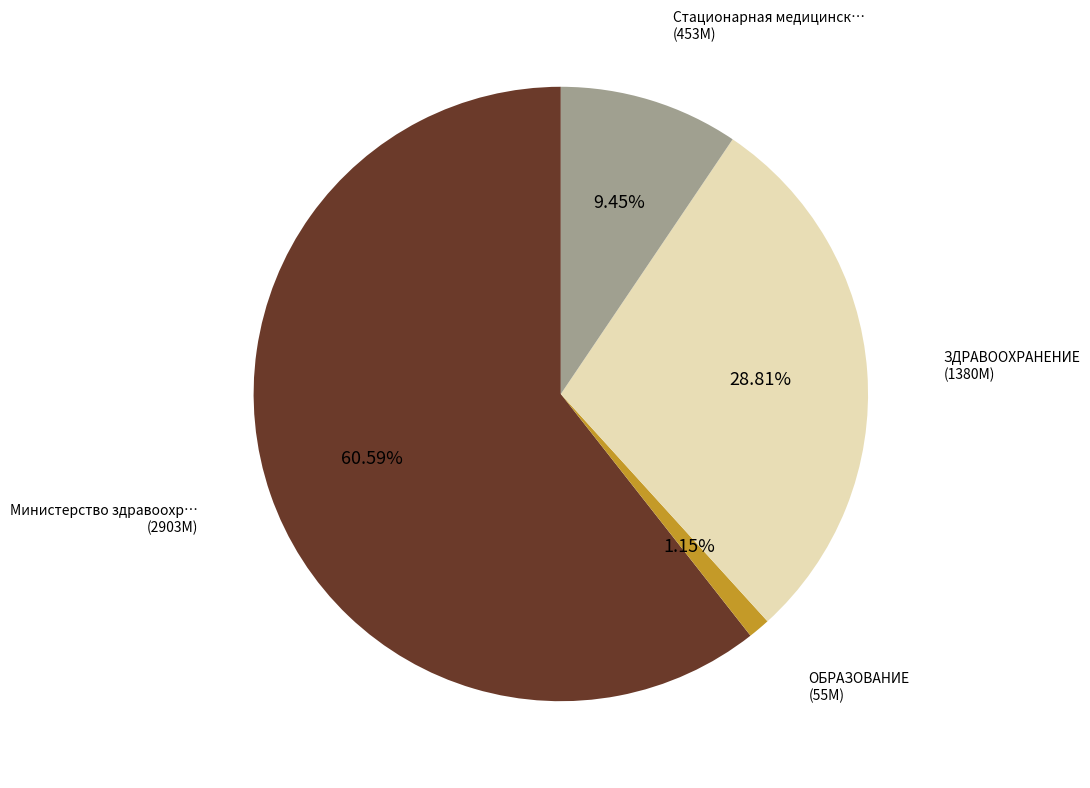

Count the number of slices in the pie.

4